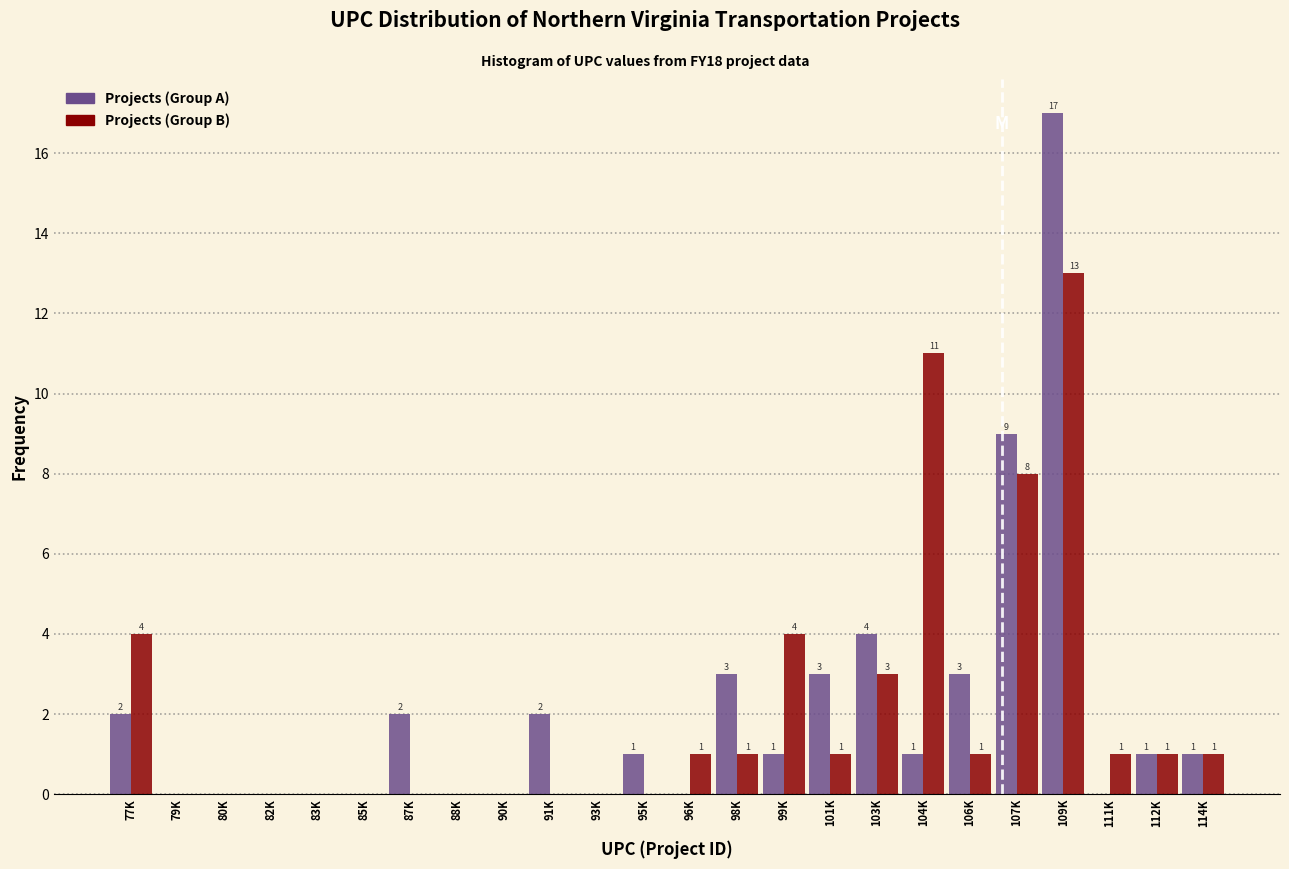

Reading right to left, what are all the values shown in this chart?

Projects (Group A): 114K=1	112K=1	111K=0	109K=17	107K=9	106K=3	104K=1	103K=4	101K=3	99K=1	98K=3	96K=0	95K=1	93K=0	91K=2	90K=0	88K=0	87K=2	85K=0	83K=0	82K=0	80K=0	79K=0	77K=2
Projects (Group B): 114K=1	112K=1	111K=1	109K=13	107K=8	106K=1	104K=11	103K=3	101K=1	99K=4	98K=1	96K=1	95K=0	93K=0	91K=0	90K=0	88K=0	87K=0	85K=0	83K=0	82K=0	80K=0	79K=0	77K=4